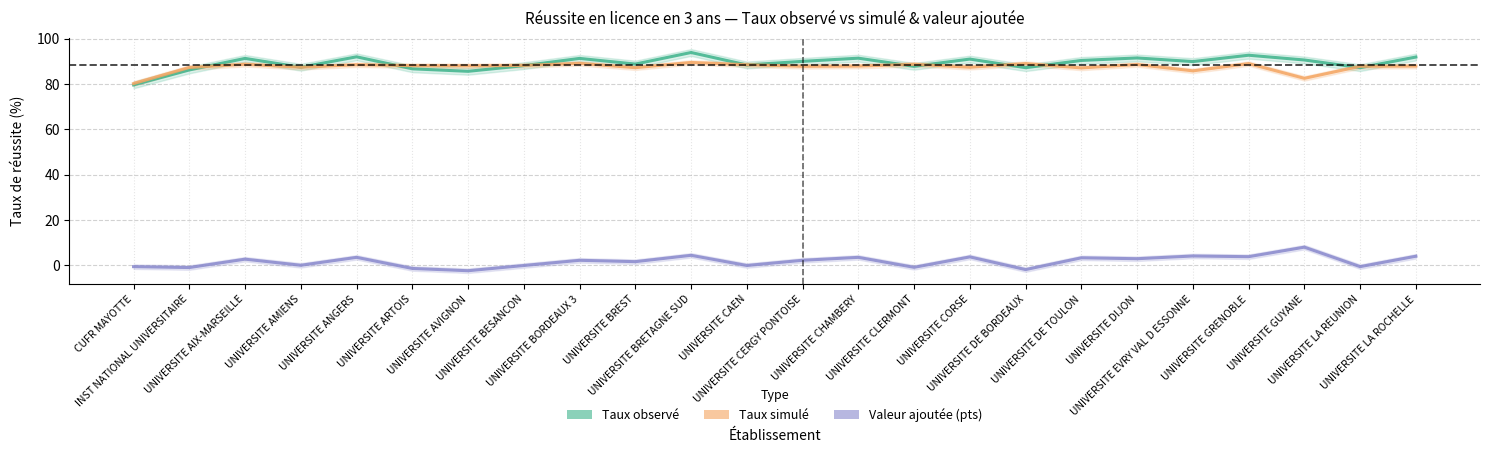

True or false: Taux simulé and Valeur ajoutée (pts) intersect in this chart.

False